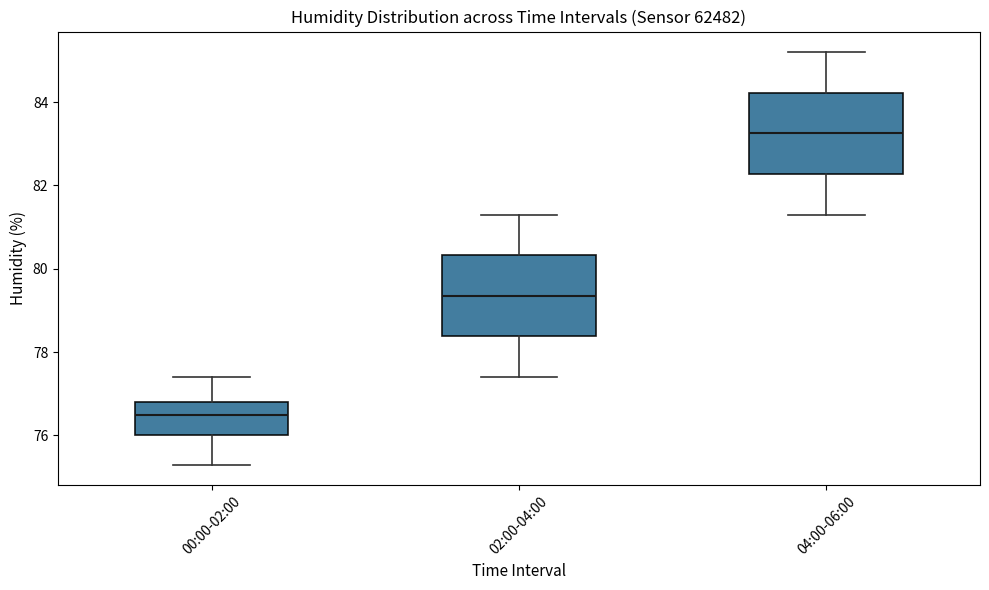

Where does the lower whisker of the box for 02:00-04:00 end on the y-axis? The values are not printed on the chart, so give them approximately, as read against the axis.

77.4